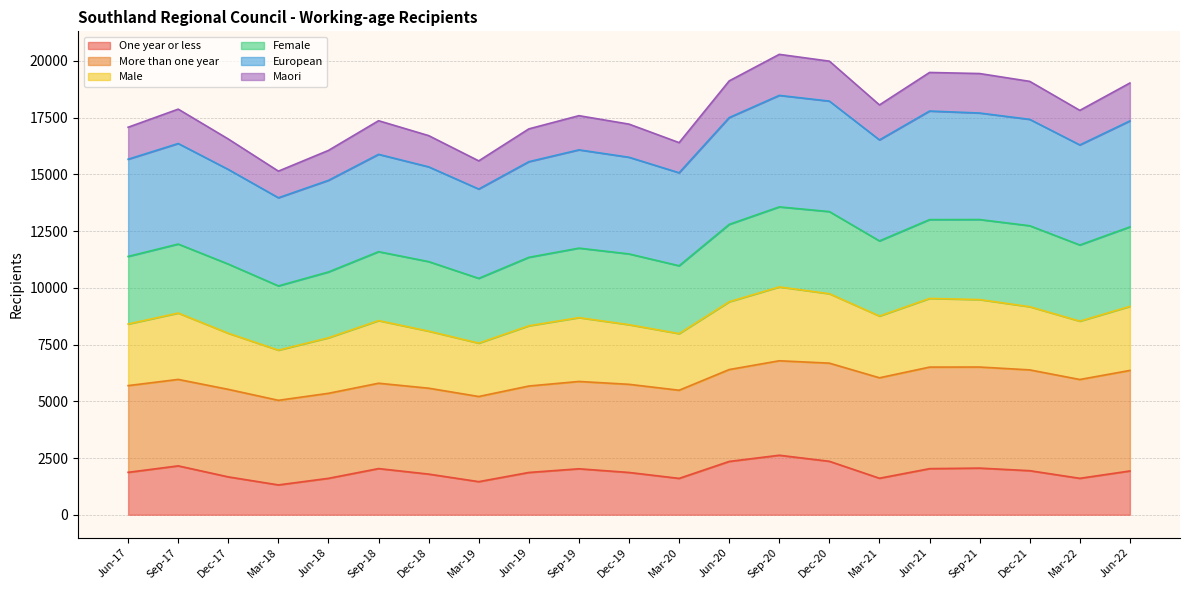

What are all the series names shown in the legend?

One year or less, More than one year, Male, Female, European, Maori